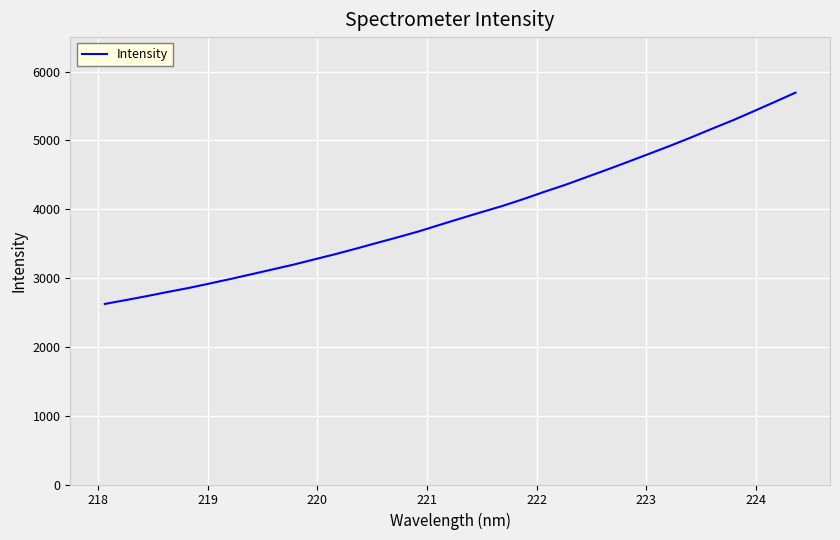

What is the smallest value displayed?

2623.3